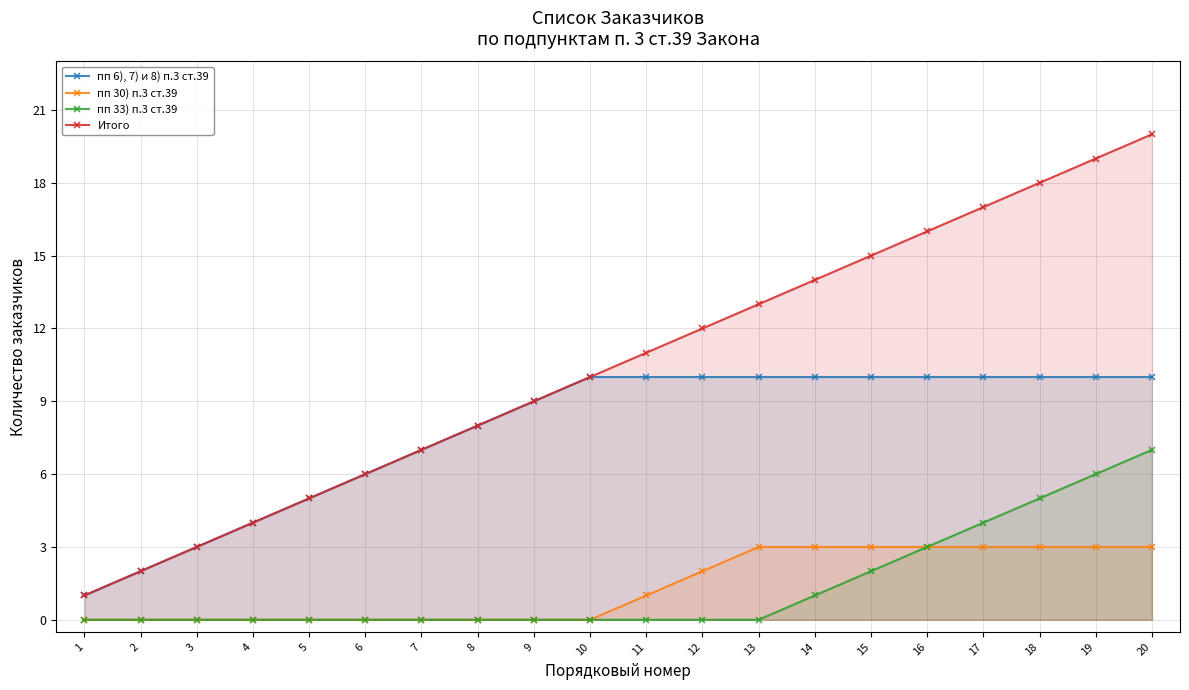

List the labels in order of Итого value, smallest first.

1, 2, 3, 4, 5, 6, 7, 8, 9, 10, 11, 12, 13, 14, 15, 16, 17, 18, 19, 20